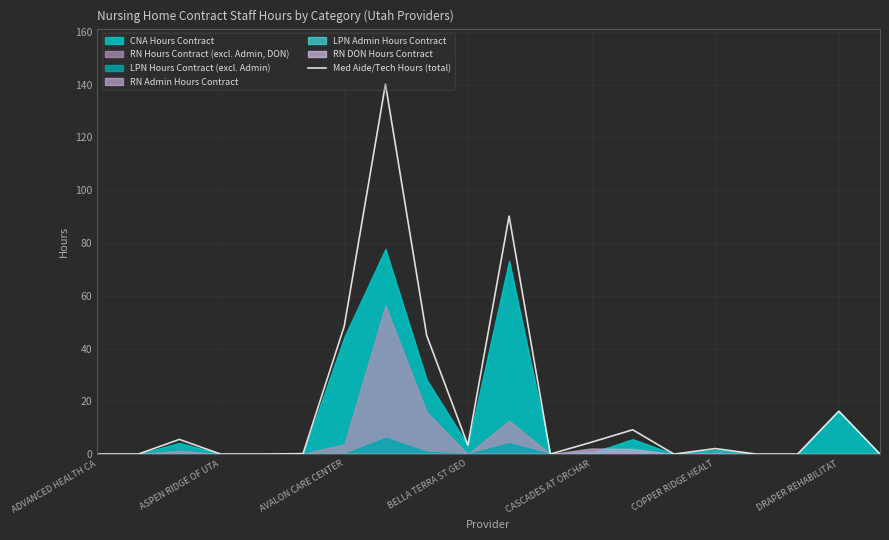

What value does the Med Aide/Tech Hours (total) series have at CASCADES AT ORCHAR?

4.5